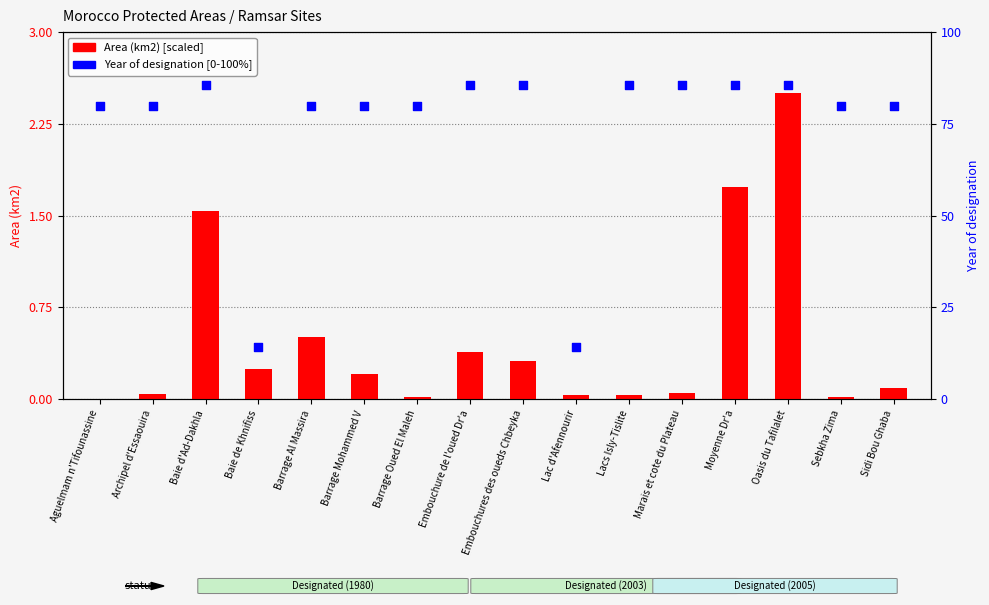

At how many categories does at least one series exceed 16?

14